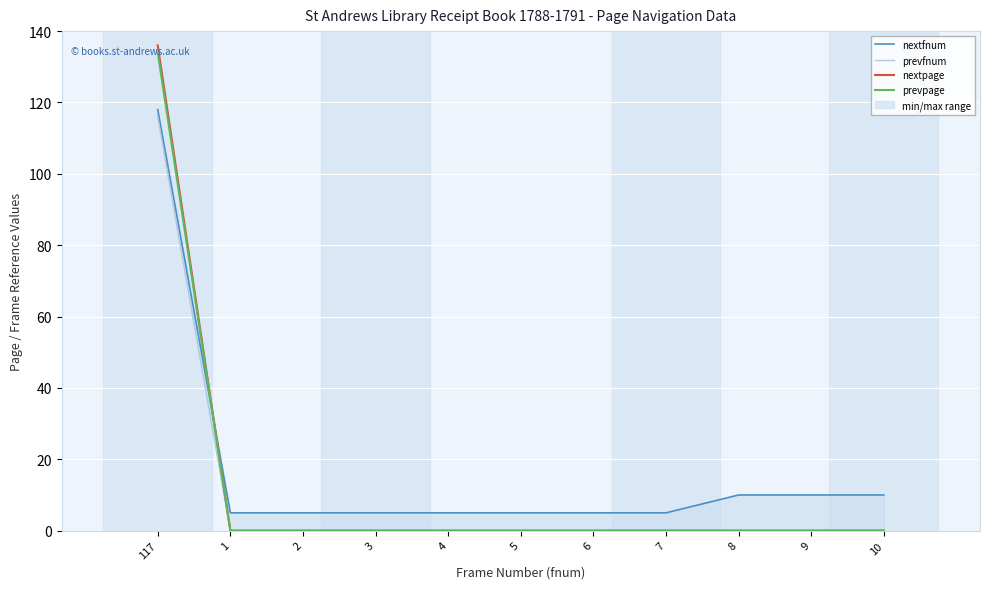

At 7, list the series in order from smallest to largest.

prevfnum, nextpage, prevpage, nextfnum